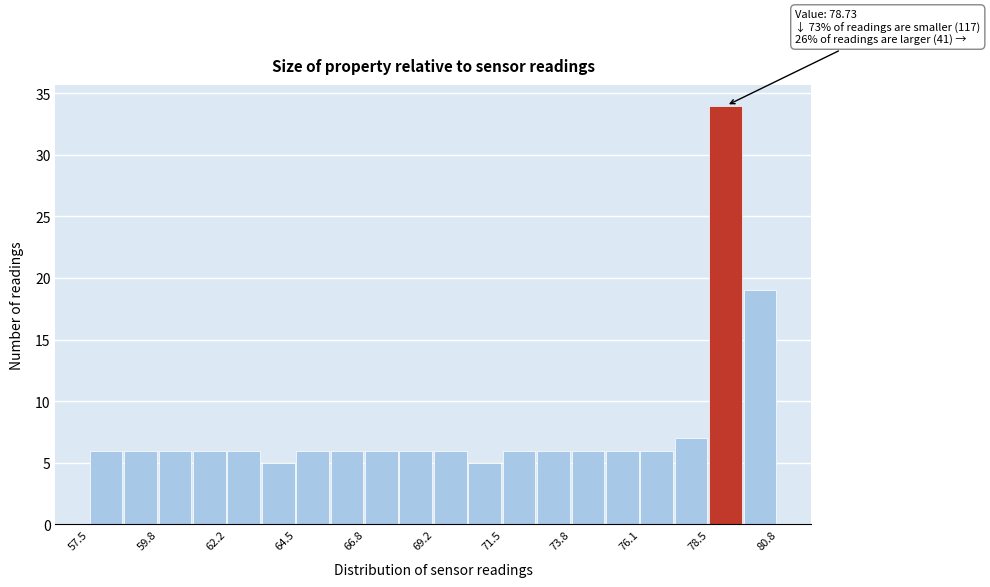

Read against the x-axis, roughly where is the centre of the tallest bar?

79.0